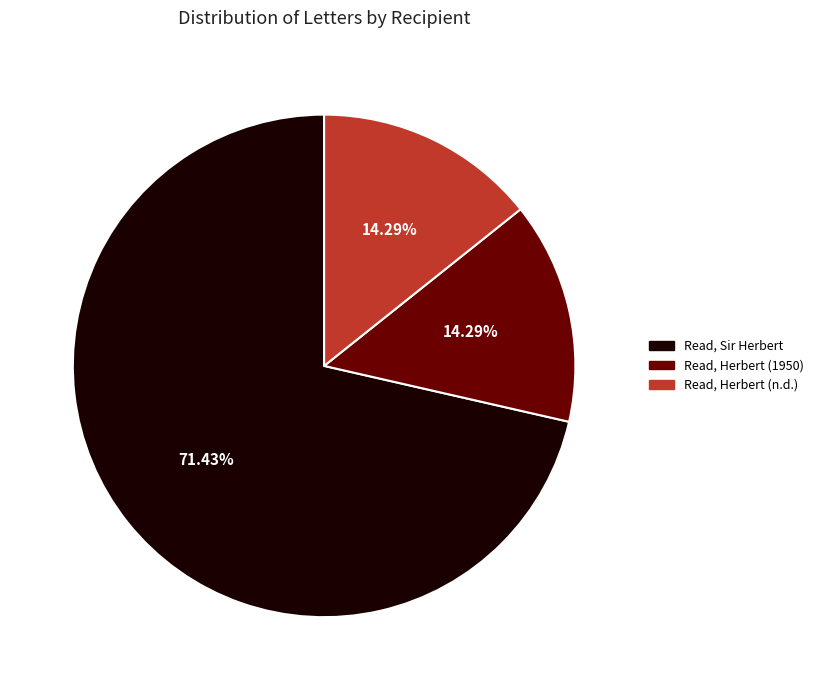

Which category has the biggest portion of the pie?

Read, Sir Herbert